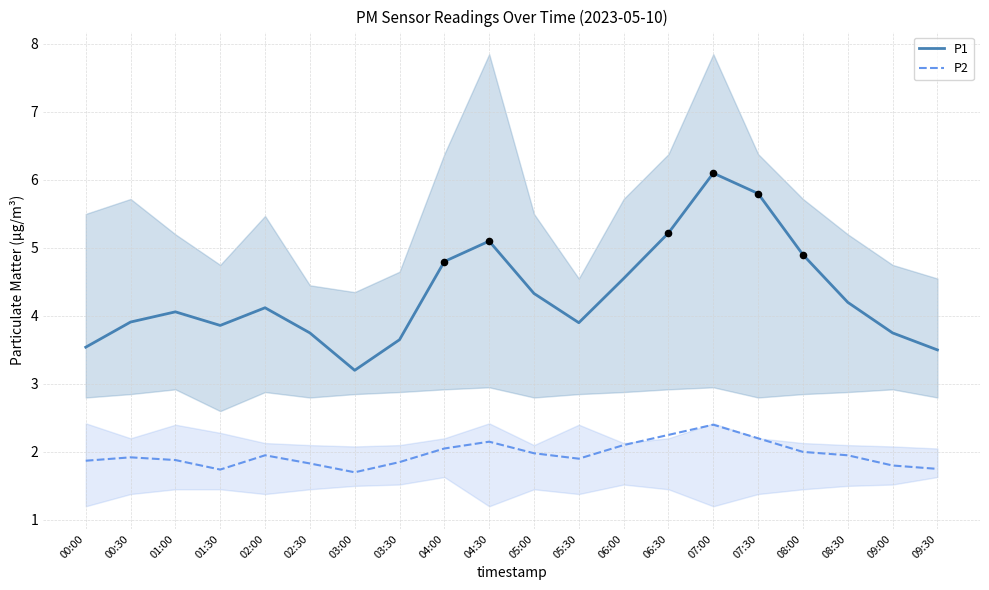

Which series has the largest total across all categories?

P1